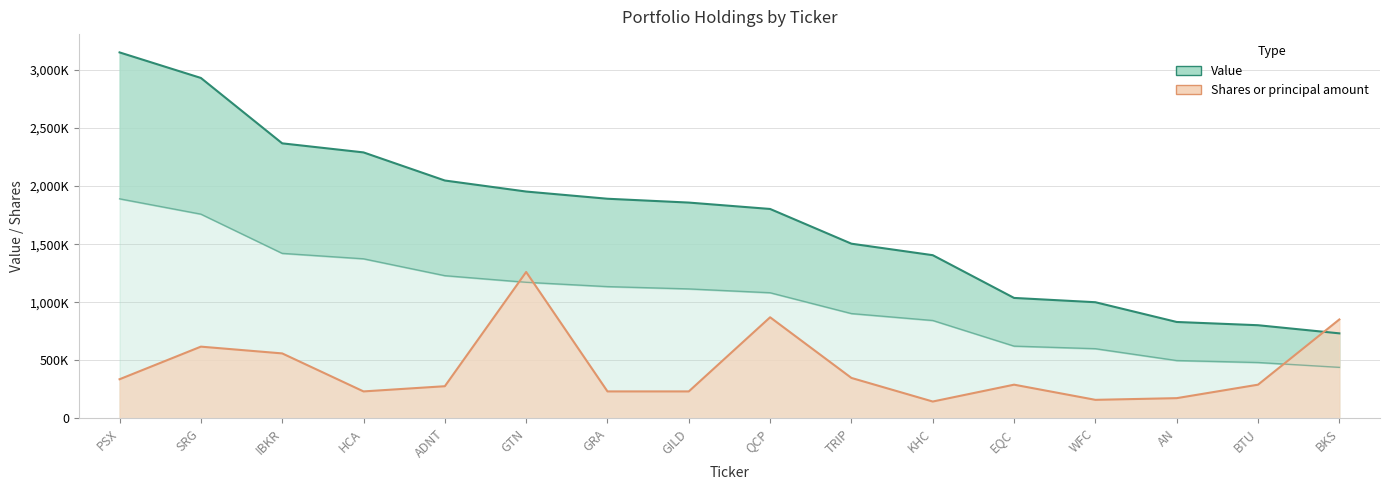

What is the difference between the Shares or principal amount values at QCP and IBKR?

311084.4